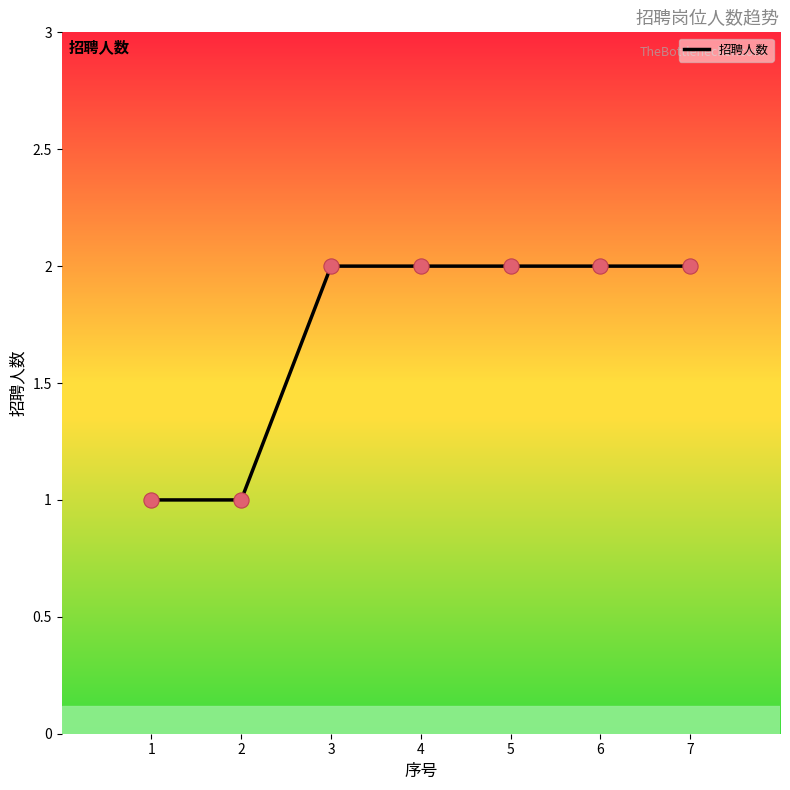

Between 2 and 4, which is larger?

4